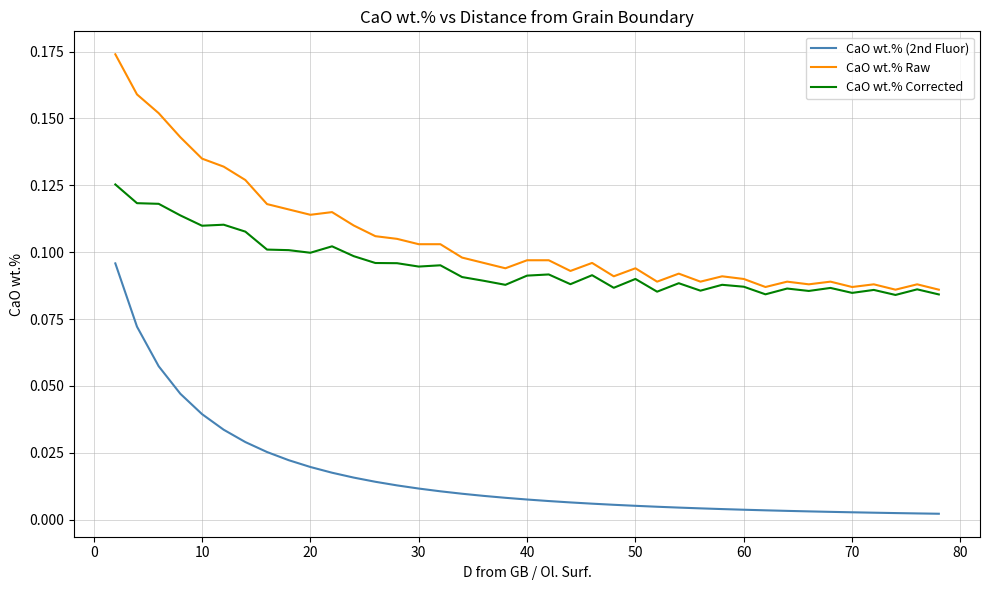

Which series has the largest range (max minus min)?

CaO wt.% (2nd Fluor)